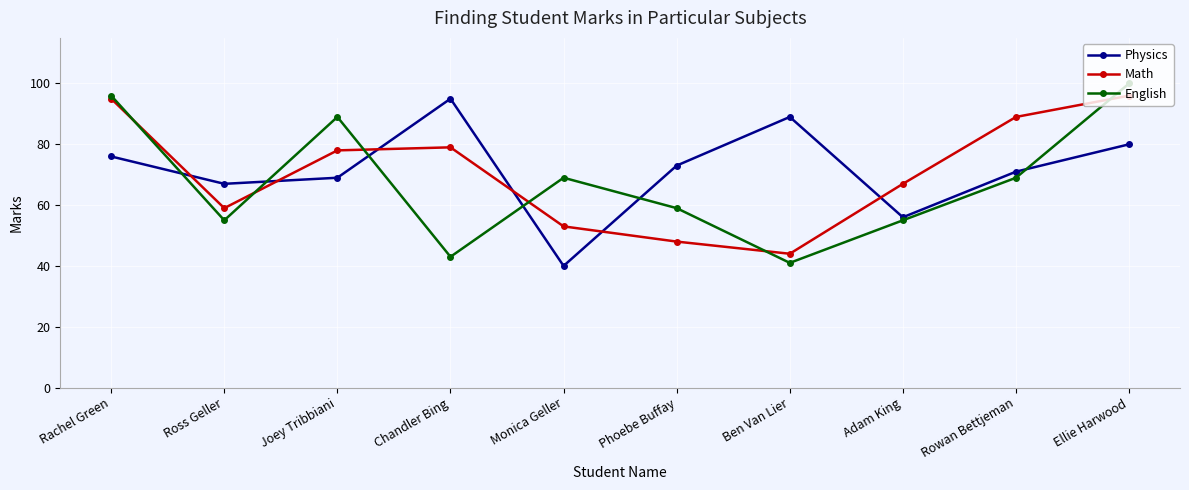

List the series in order of their peak value, lowest first.

Physics, Math, English